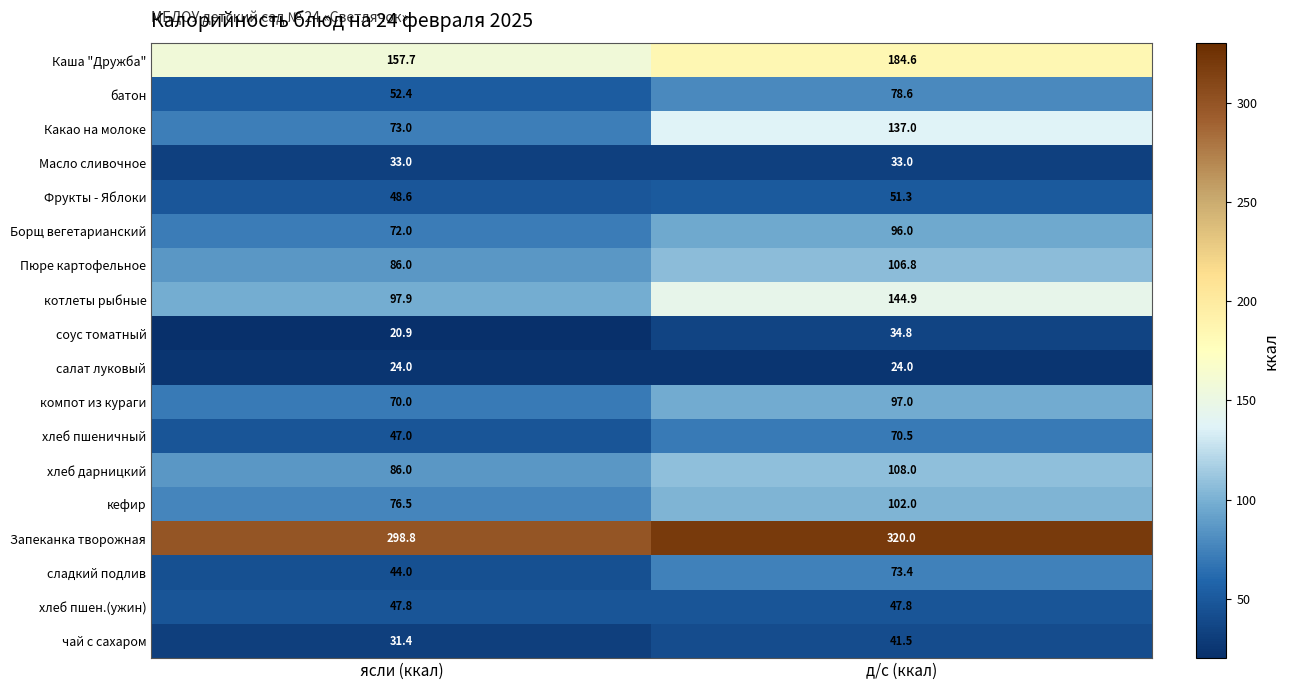

At how many categories does at least one series exceed 230?

2